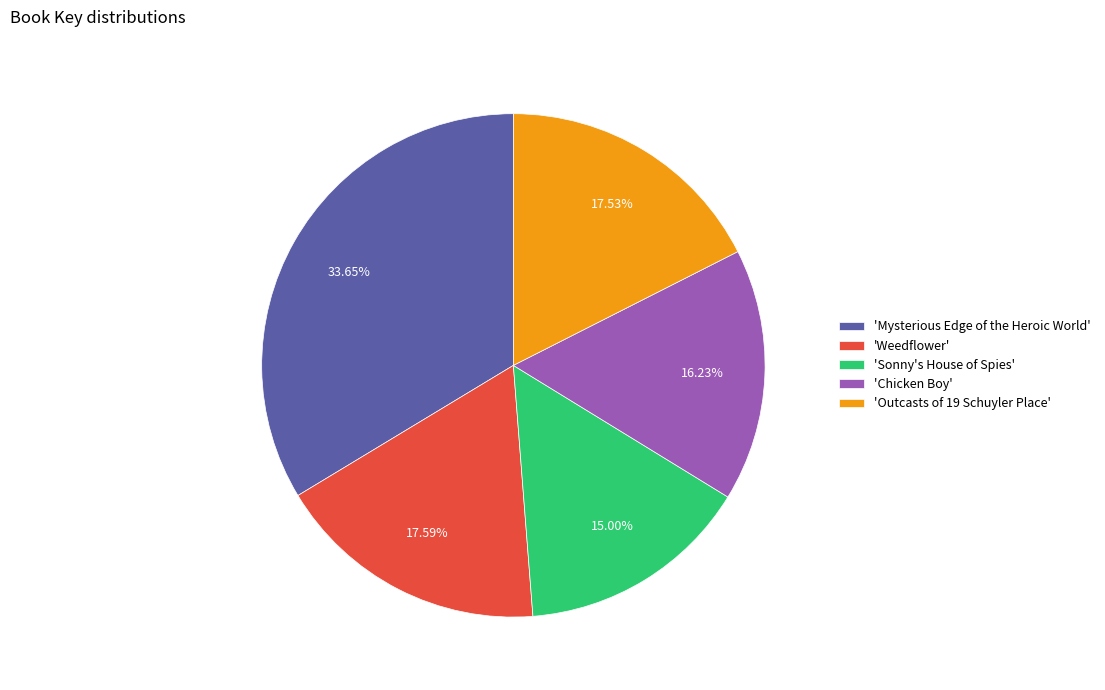

What is the smallest slice in the pie chart?

'Sonny's House of Spies'